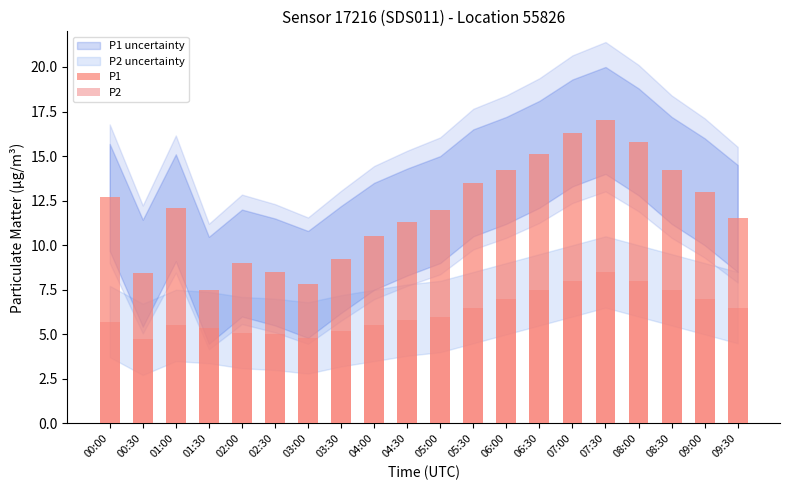

How many categories are shown in the chart?

20